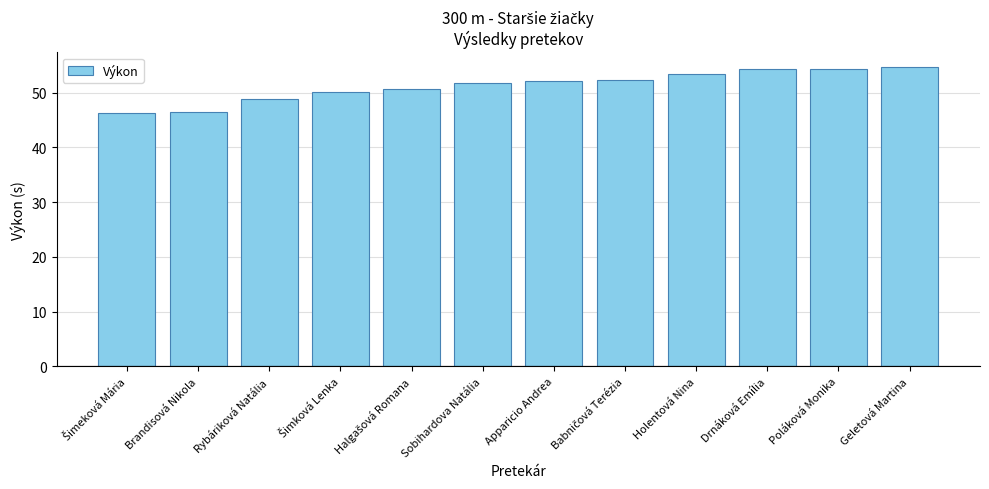

What is the ratio of the value at Sobihardova Natália to the value at Poláková Monika?

1.0